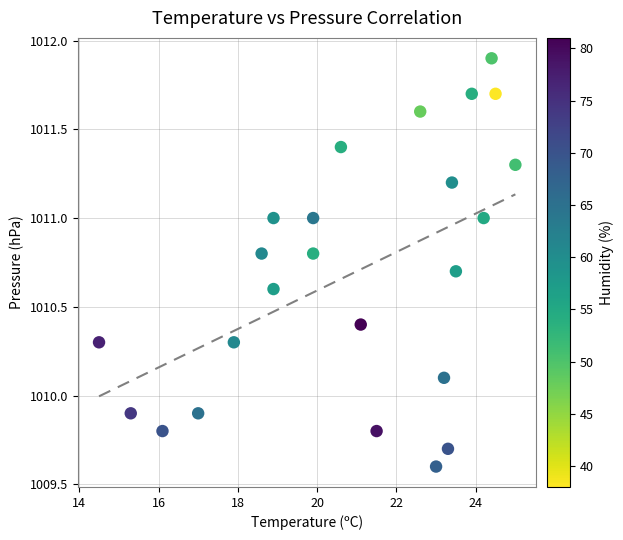

What is the range of Y values (max minus min)?

2.3